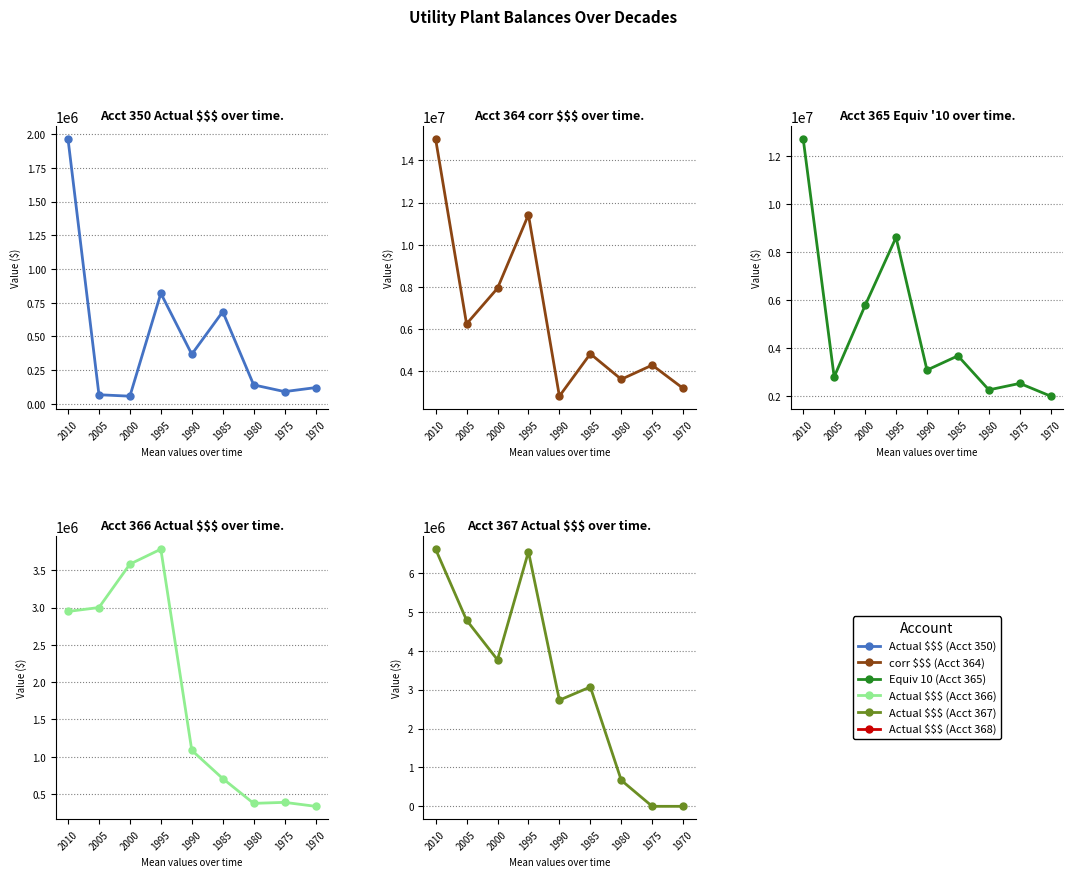

What is the difference between the maximum and second lowest values in the Actual $$$ (Acct 366) series?

3406916.0